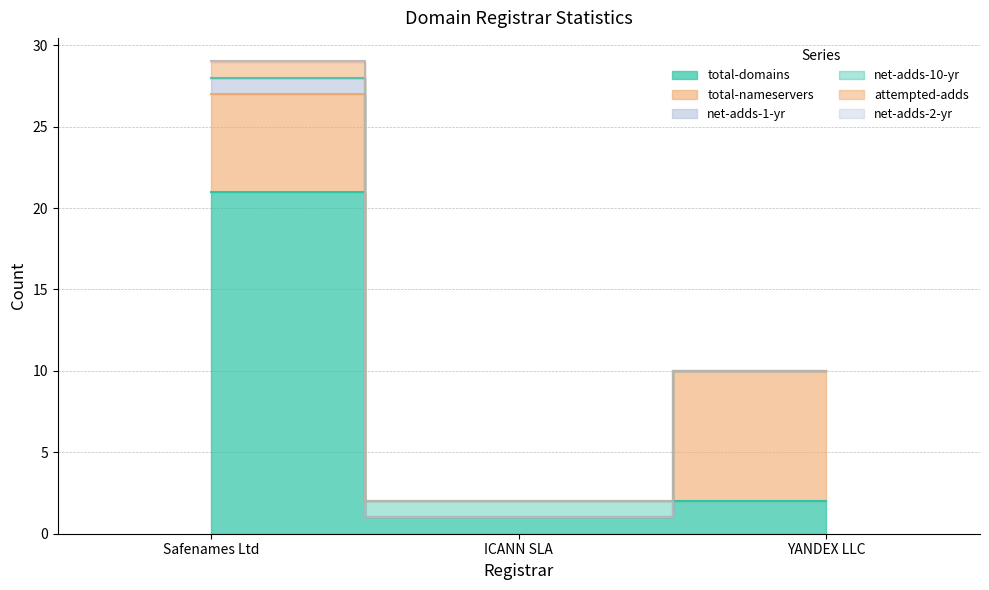

Is the value of total-nameservers at Safenames Ltd greater than the value of attempted-adds at YANDEX LLC?

Yes